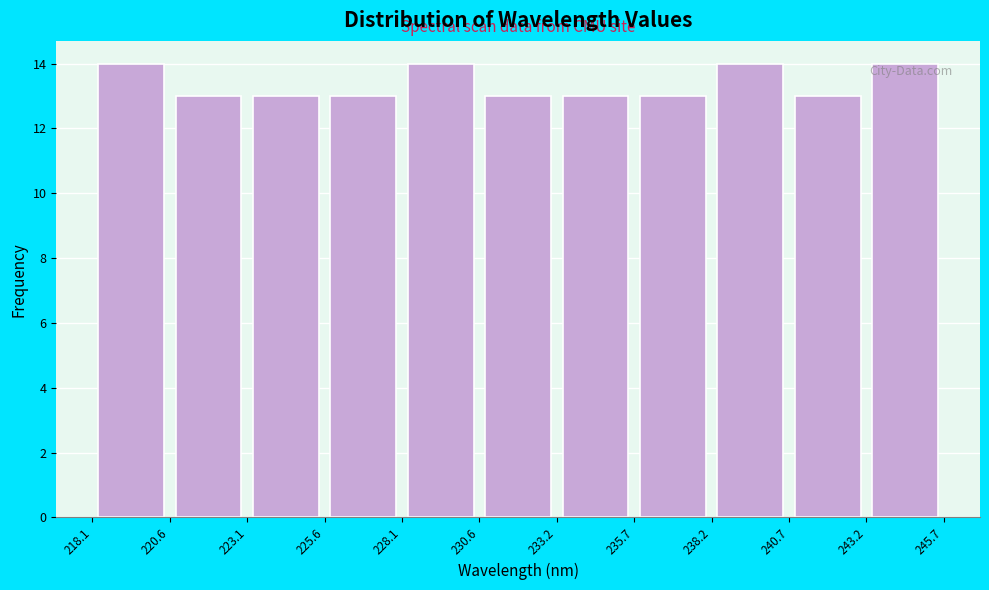

Reading left to right, transcribe this chart: for each bar, give the range it covers on the x-axis and its height. The values are not printed on the chart, so give them approximately, as read against the axis.

218.1 to 220.6: 14
220.6 to 223.1: 13
223.1 to 225.6: 13
225.6 to 228.1: 13
228.1 to 230.6: 14
230.6 to 233.2: 13
233.2 to 235.7: 13
235.7 to 238.2: 13
238.2 to 240.7: 14
240.7 to 243.2: 13
243.2 to 245.7: 14